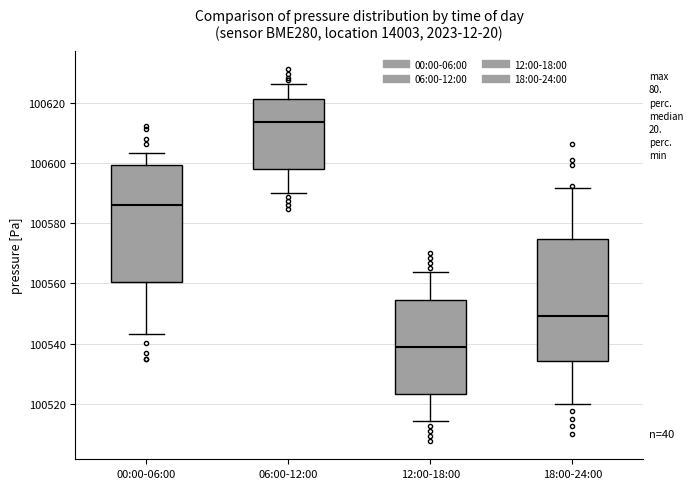

Which box's median line is the highest?

06:00-12:00